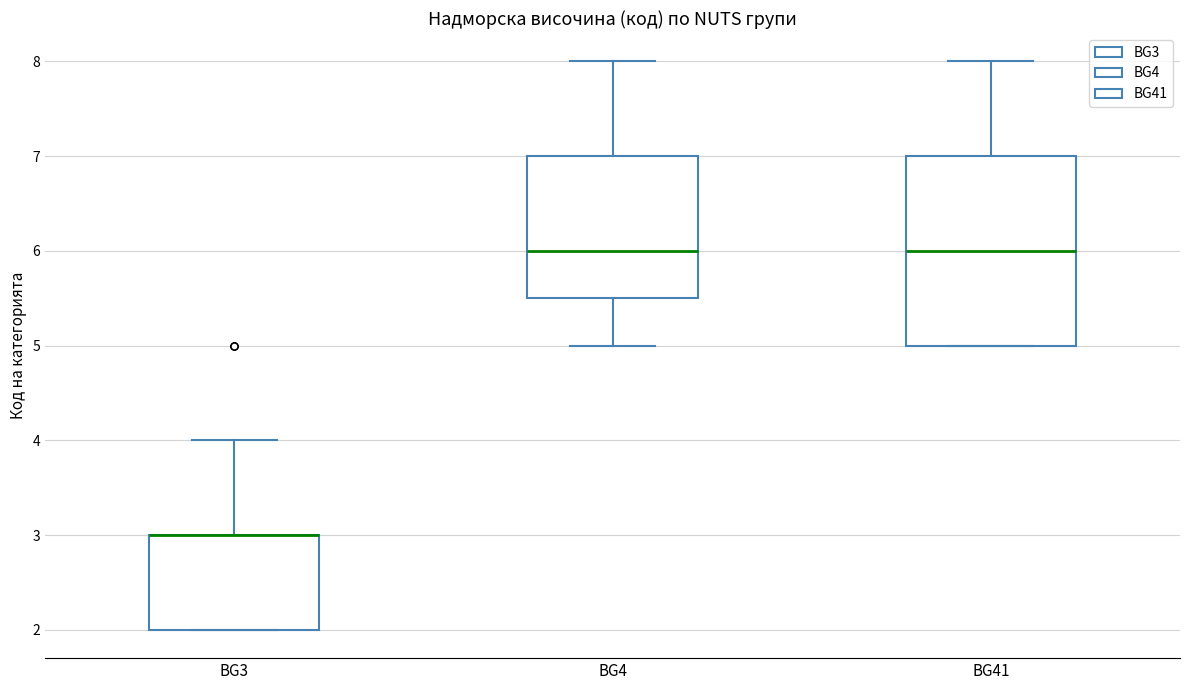

Where is the upper edge of the box for BG41 on the y-axis? The values are not printed on the chart, so give them approximately, as read against the axis.

7.0